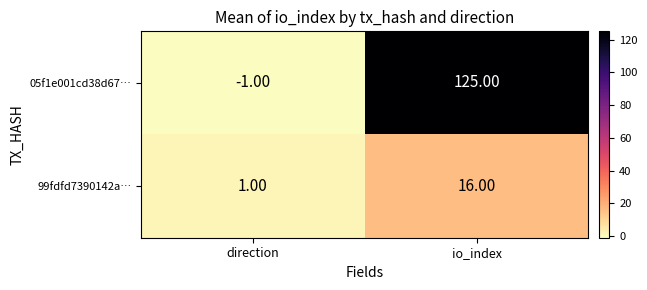

What is the average value of the 05f1e001cd38d67… series?

62